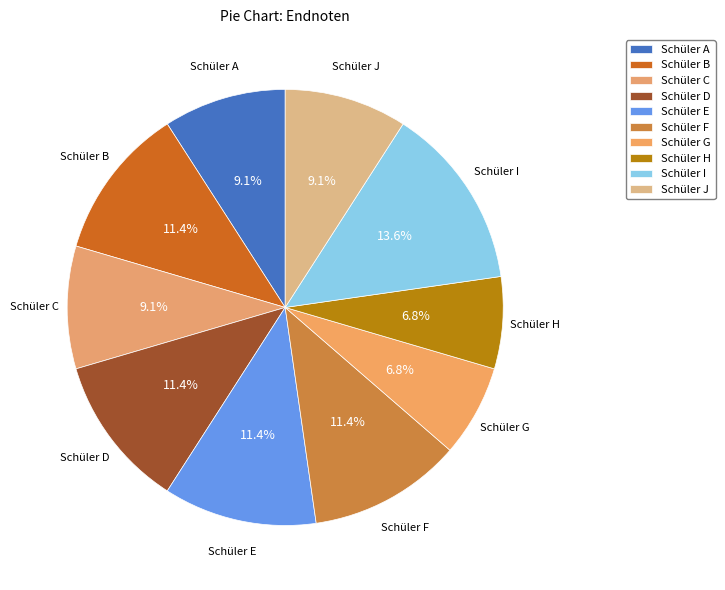

The Schüler C slice represents 18% of the pie. True or false?

False